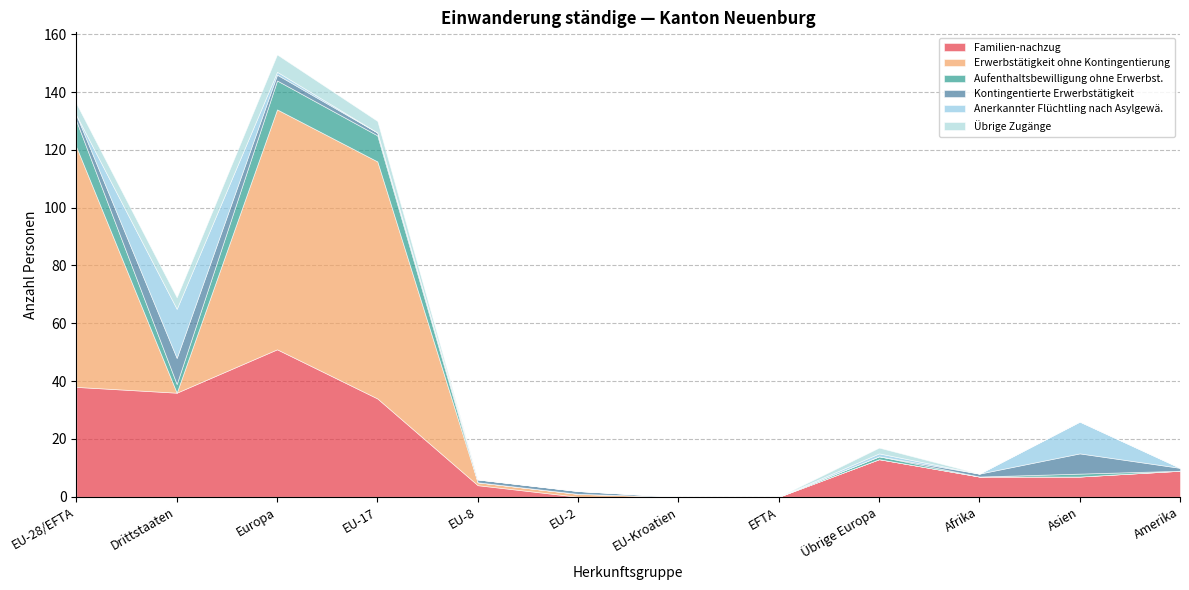

At which label does Familien-nachzug reach its peak?

Europa